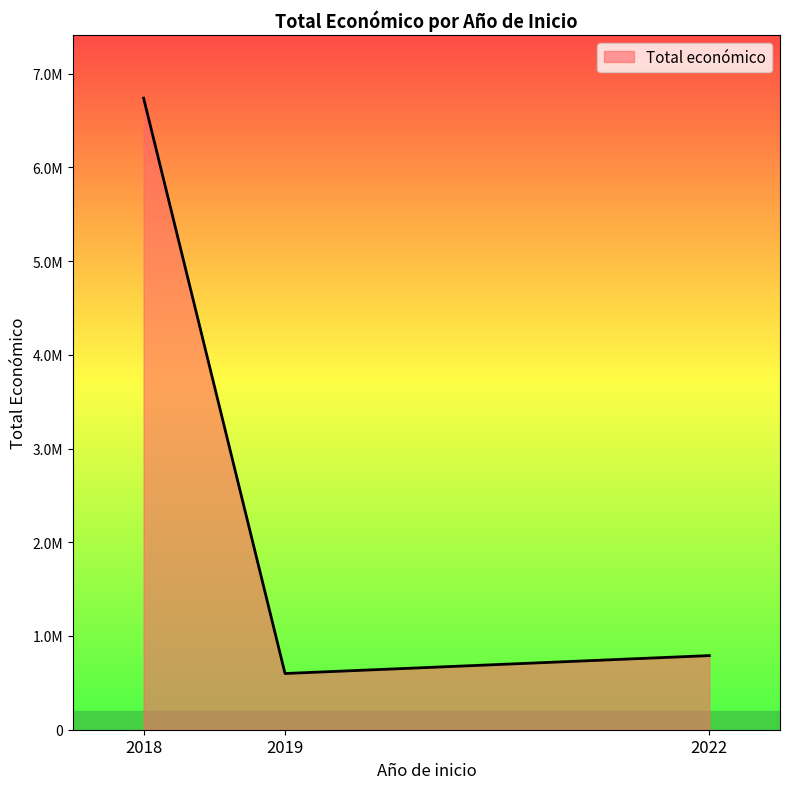

List the labels in order of value, smallest first.

2019, 2022, 2018